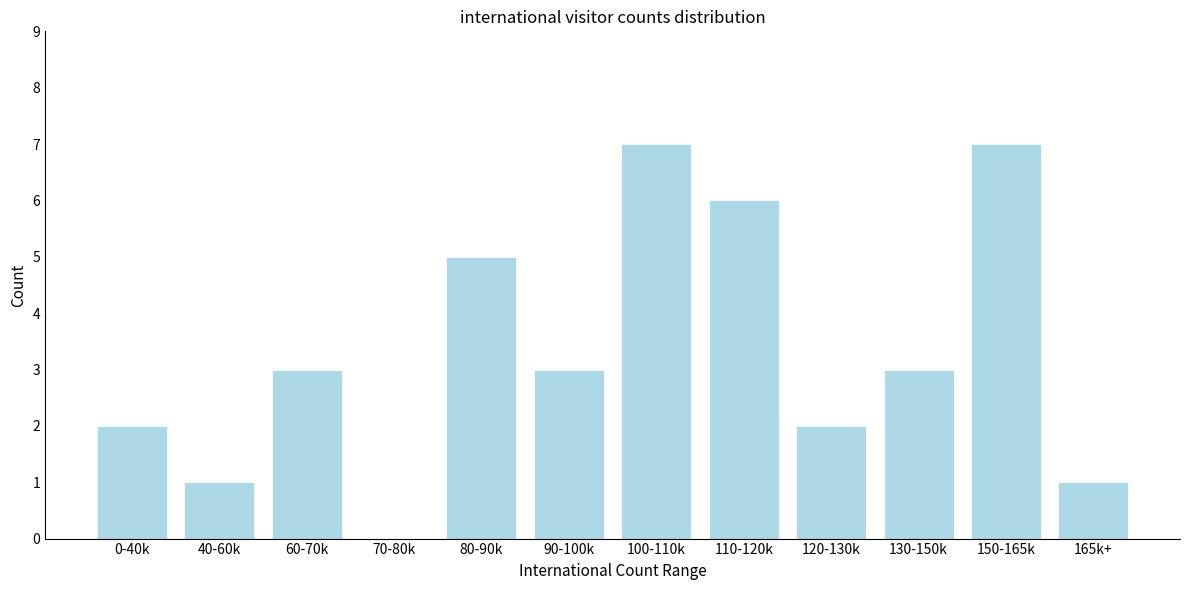

Reading right to left, what are all the values shown in this chart?

165k+=1	150-165k=7	130-150k=3	120-130k=2	110-120k=6	100-110k=7	90-100k=3	80-90k=5	70-80k=0	60-70k=3	40-60k=1	0-40k=2